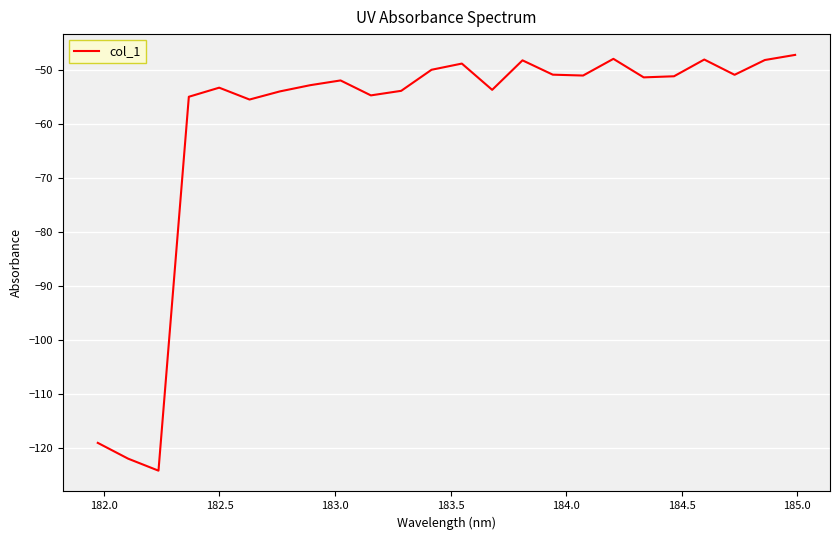

What is the difference between the maximum and minimum values?

77.2